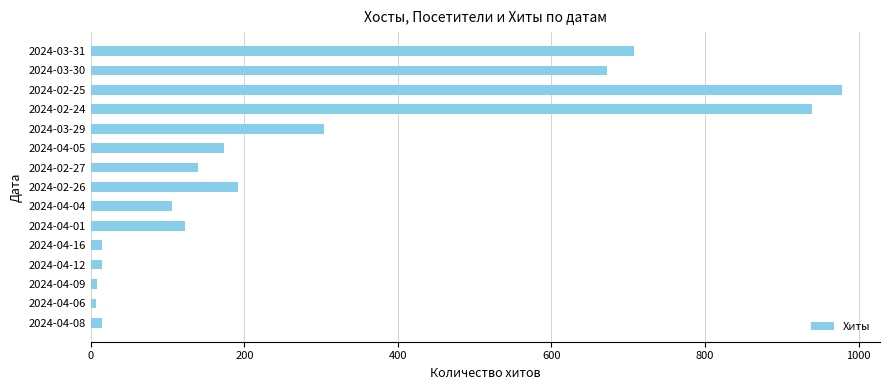

What is the sum of all values?

4389